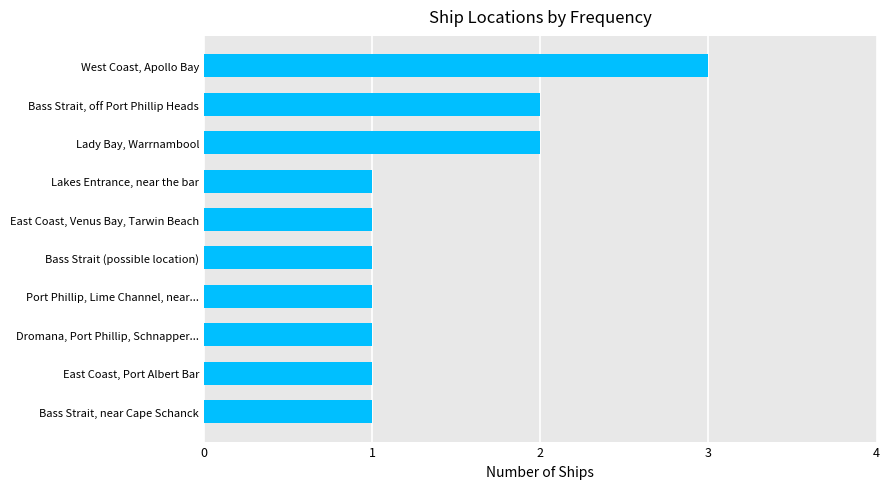

Count the number of data series in this chart.

1